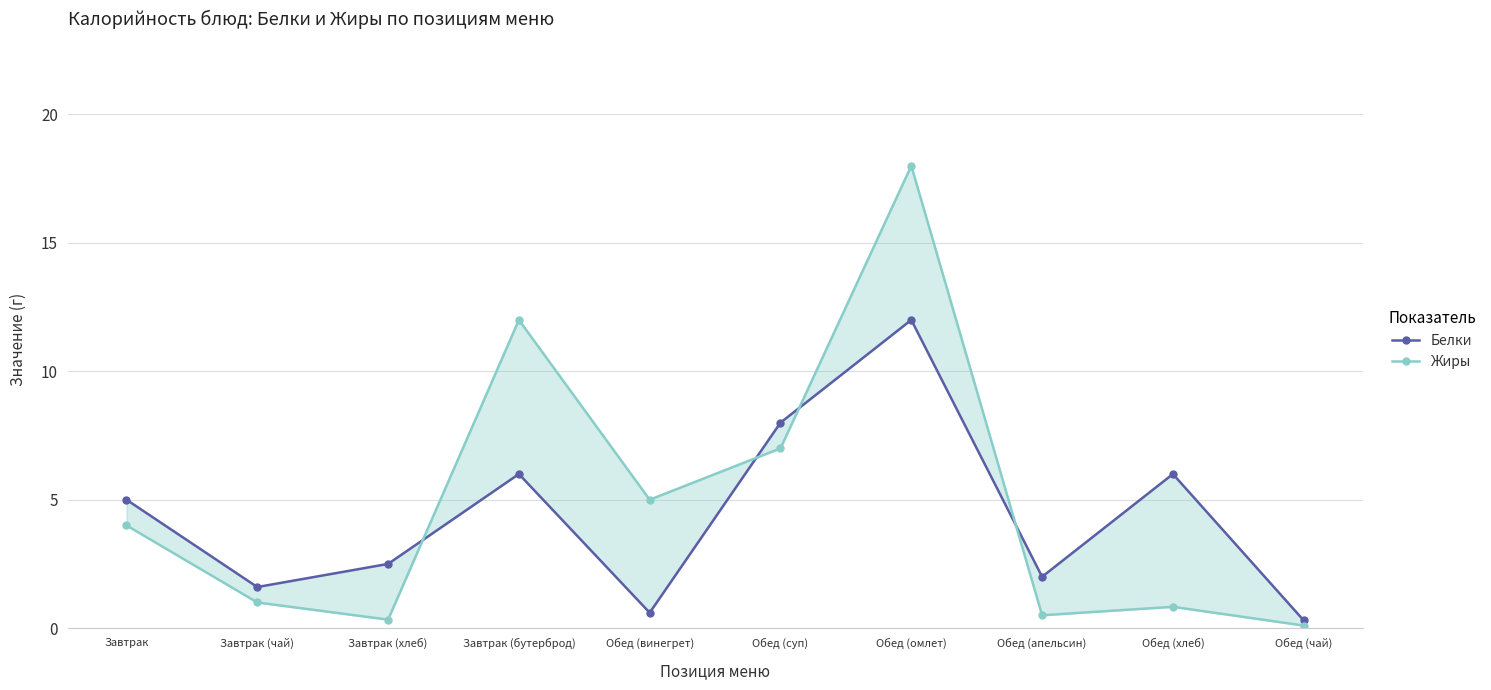

Between which two adjacent categories do Белки and Жиры first intersect?

Завтрак (хлеб) and Завтрак (бутерброд)